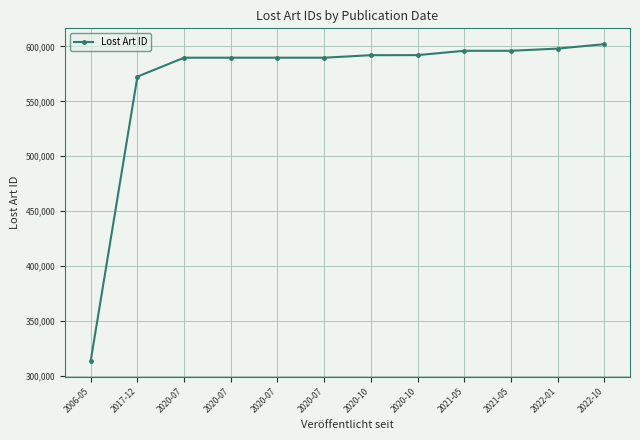

What is the difference between the maximum and minimum values?

288226